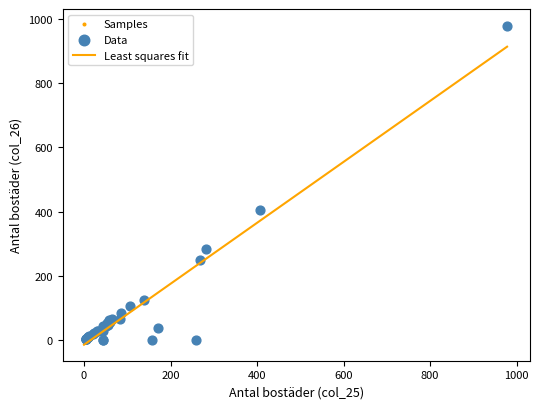

Which series has the widest spread of Y values?

Samples